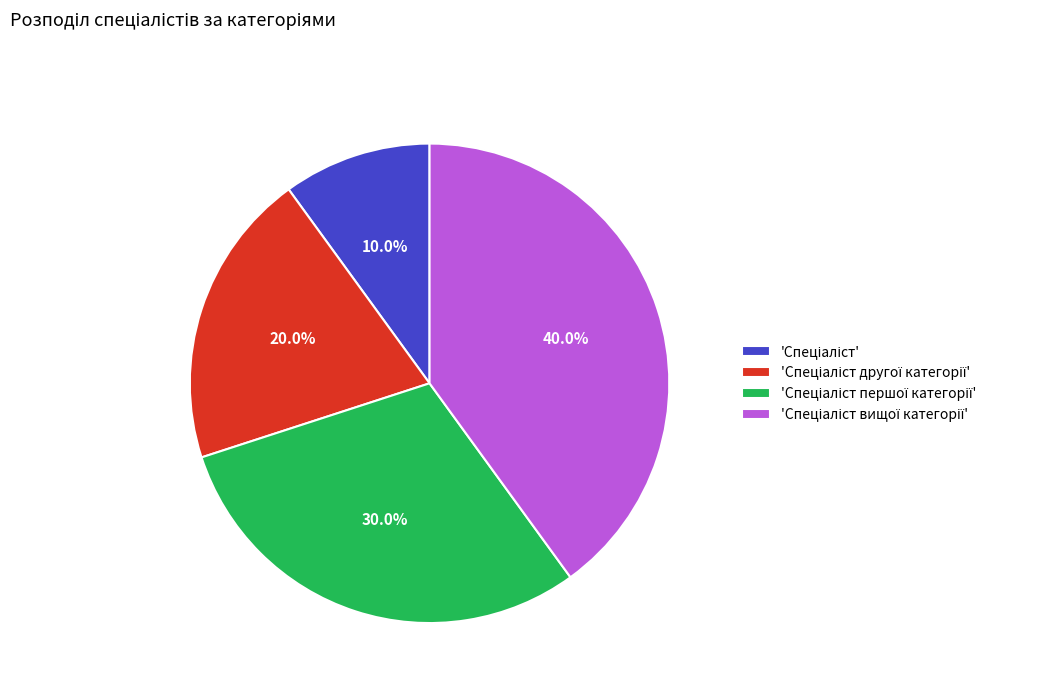

Is there any slice that represents more than half of the pie?

No